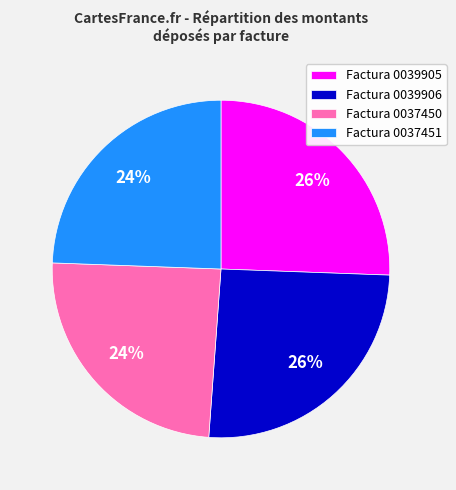

To the nearest percent, what portion does Factura 0039905 represent?

26%